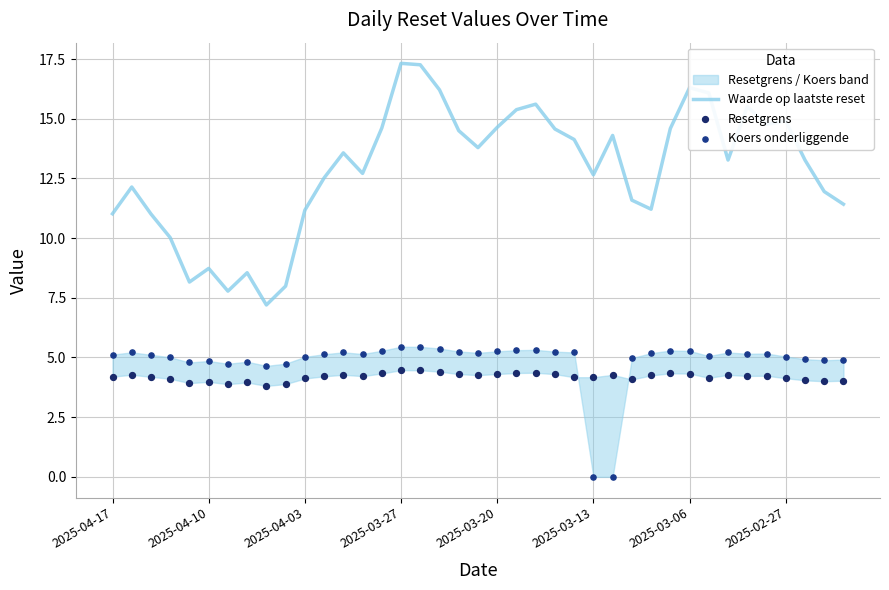

The Waarde op laatste reset series shows 16.9 at 2025-04-17. True or false?

False